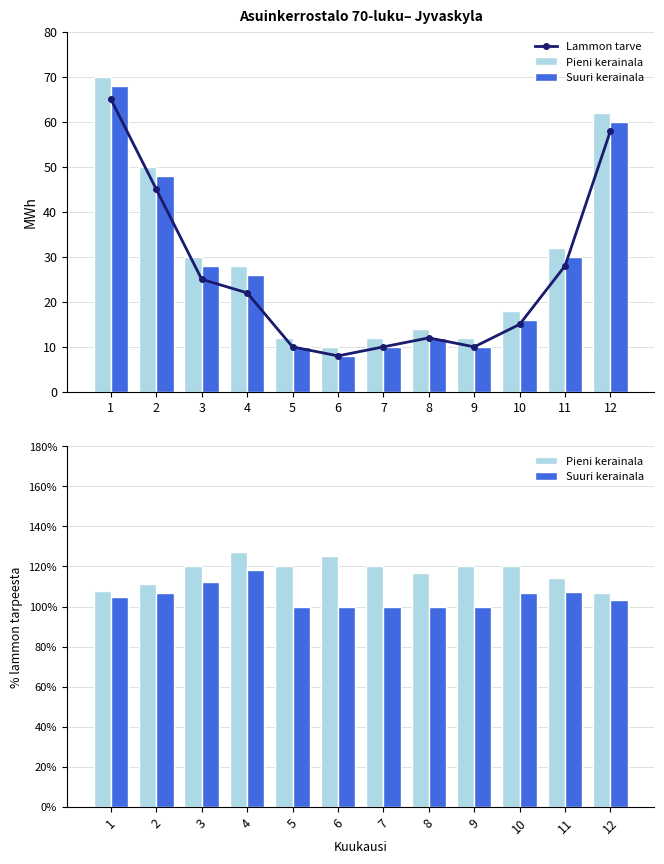

At which category is the sum across all series the highest?

1